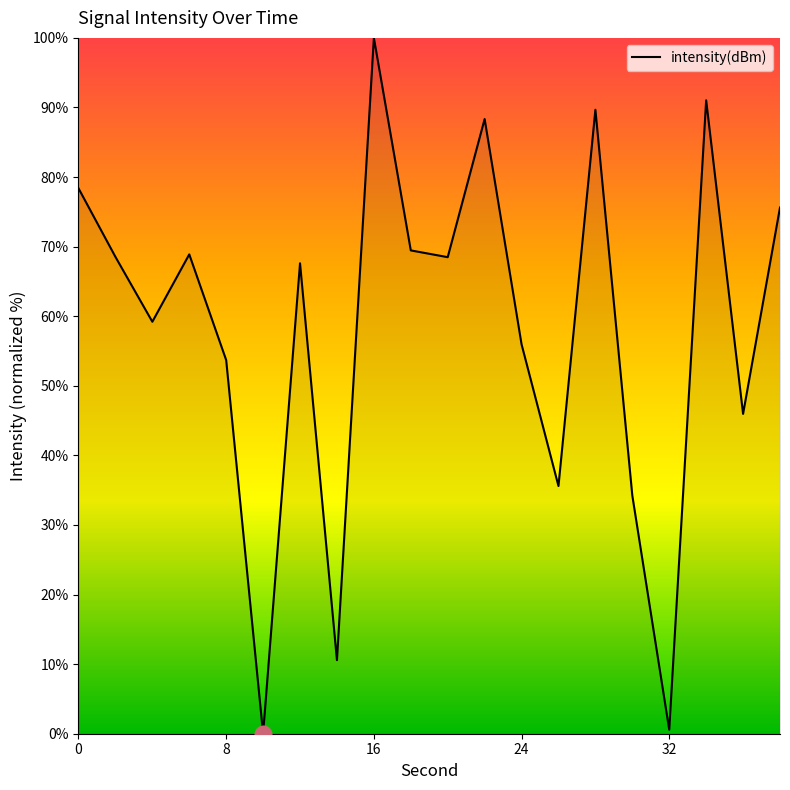

Count the number of data series in this chart.

1